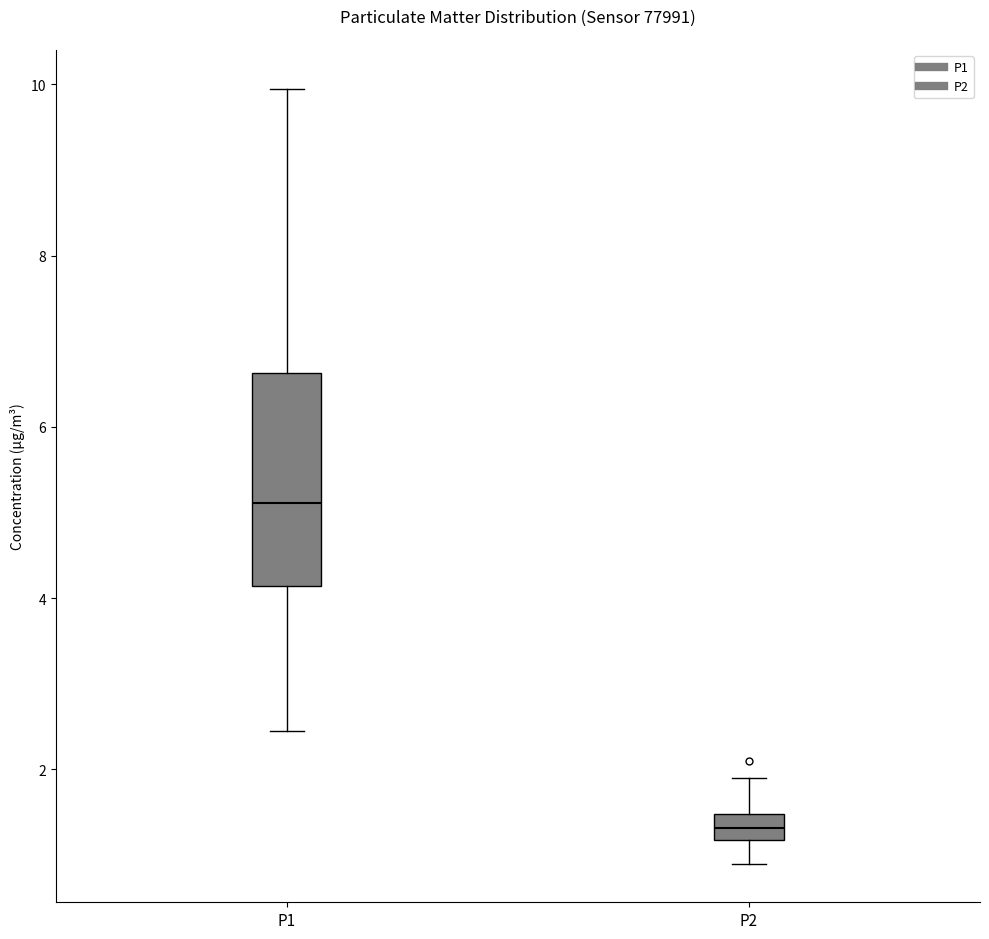

Where is the upper edge of the box for P1 on the y-axis? The values are not printed on the chart, so give them approximately, as read against the axis.

6.6